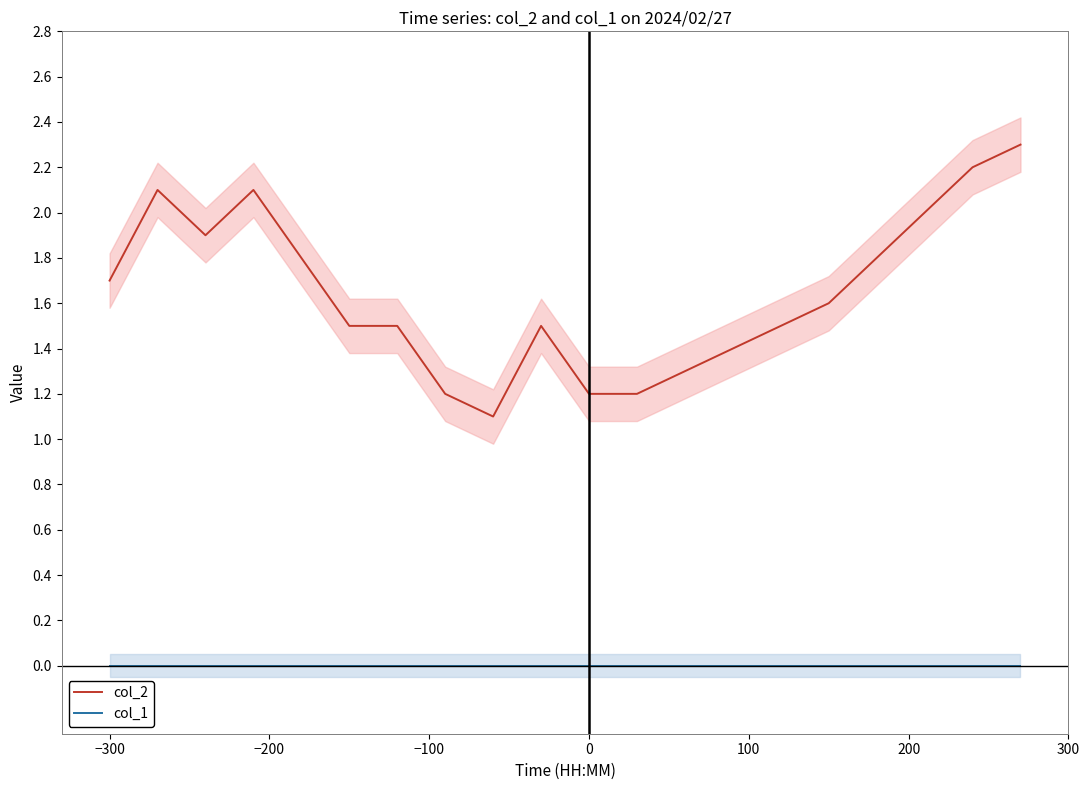

The value of col_1 at 0 is 0.0. True or false?

True